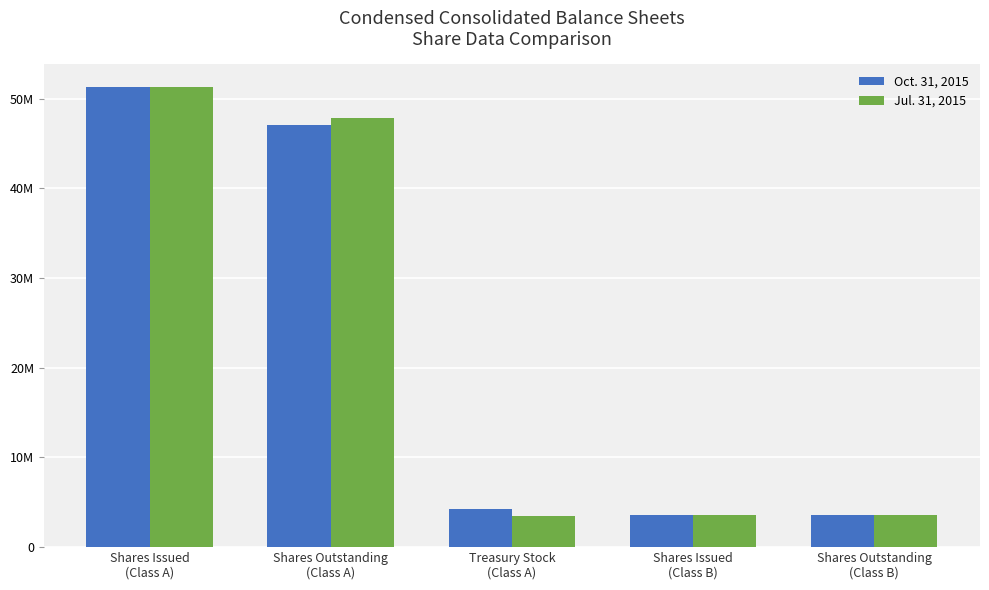

What are all the series names shown in the legend?

Oct. 31, 2015, Jul. 31, 2015